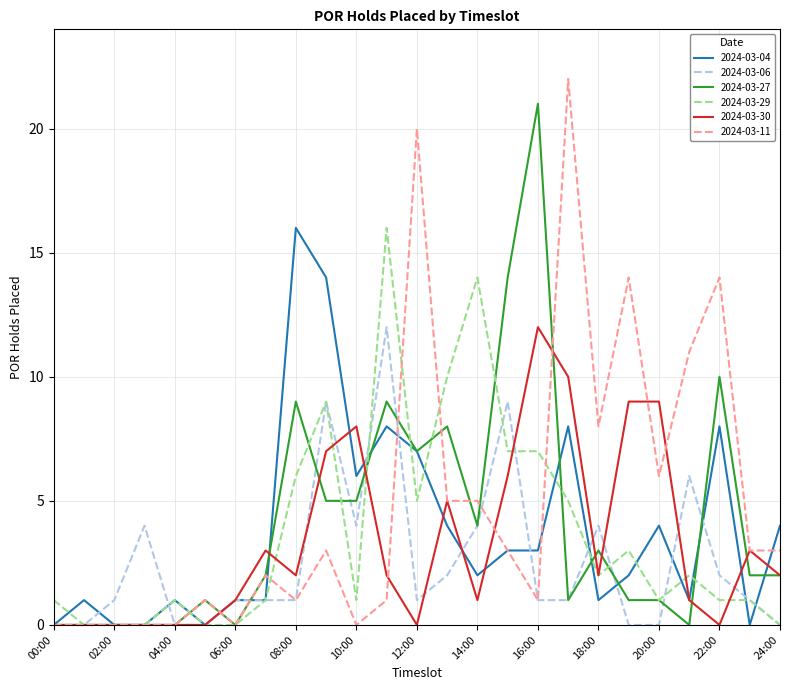

Which series has the largest range (max minus min)?

2024-03-11